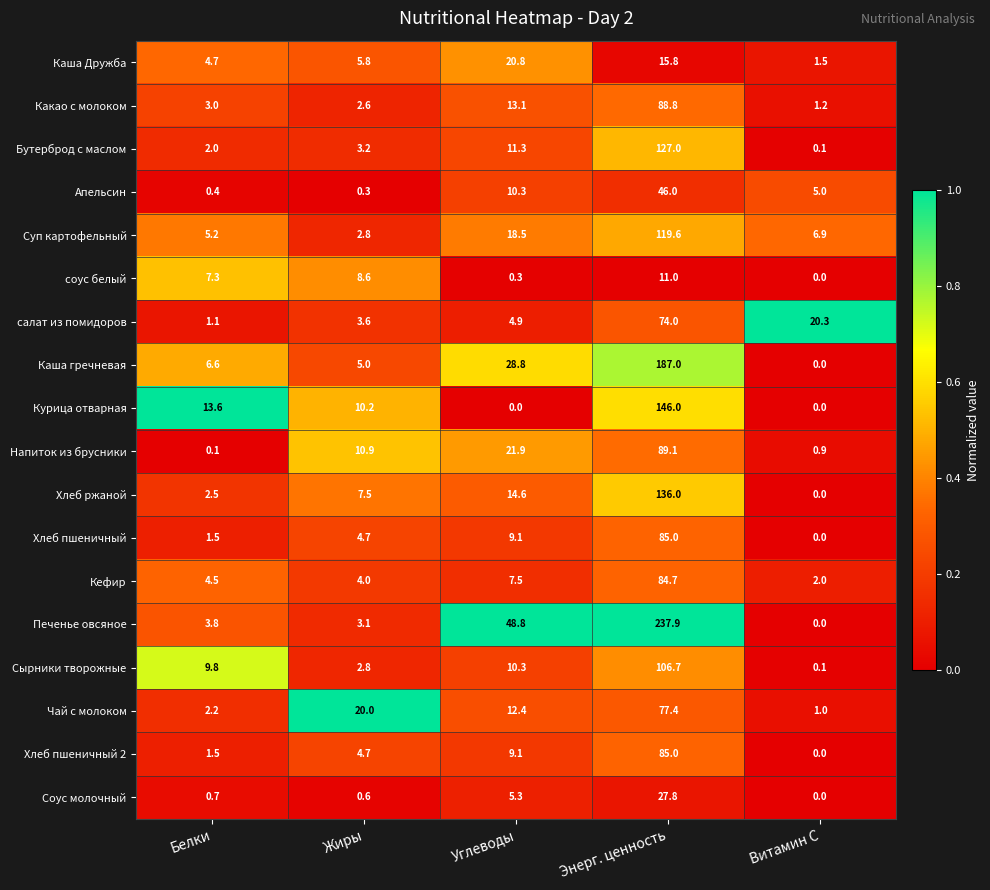

Is it true that Каша Дружба equals 15.8 at Энерг. ценность?

True